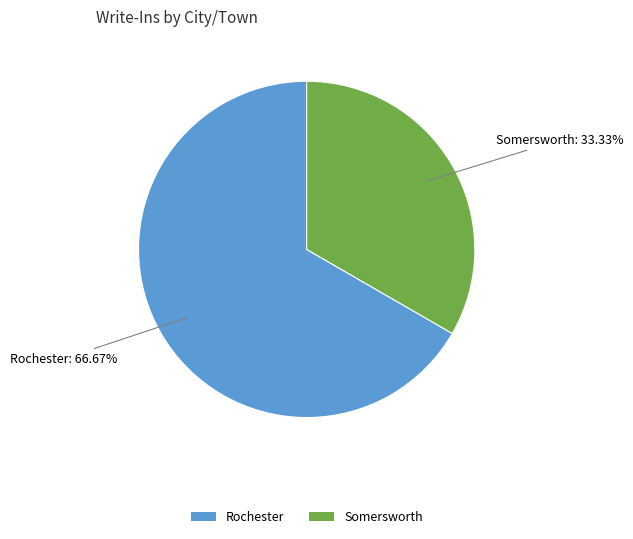

Which has a higher value, Rochester or Somersworth?

Rochester